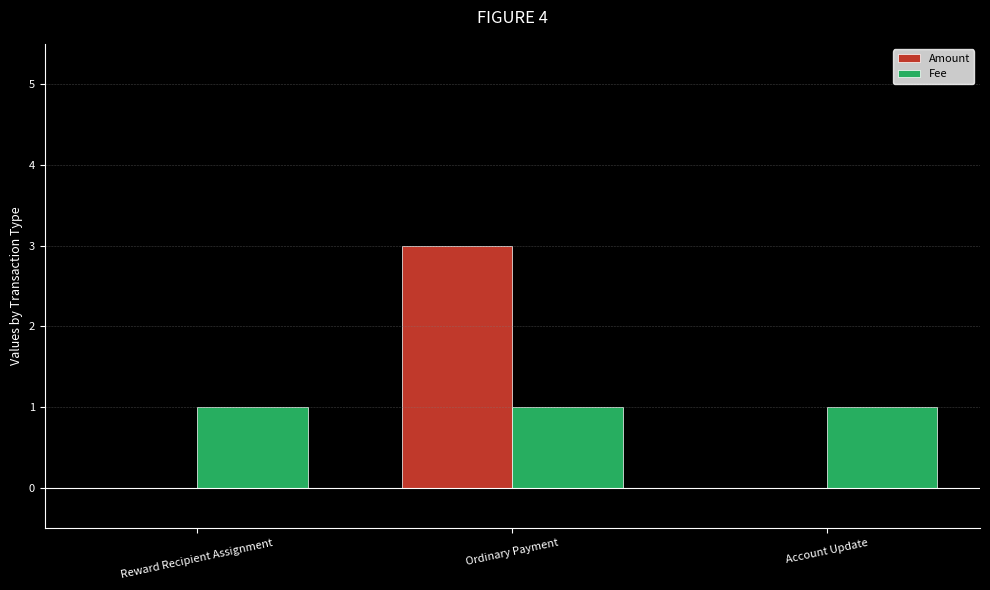

What are all the series names shown in the legend?

Amount, Fee